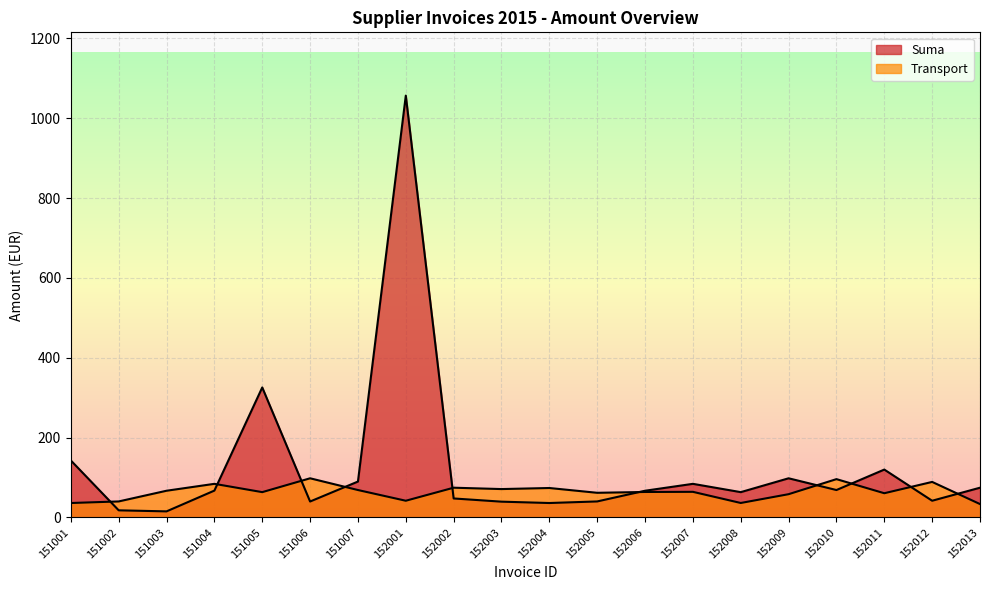

What is the highest value of the Suma series?

1056.4